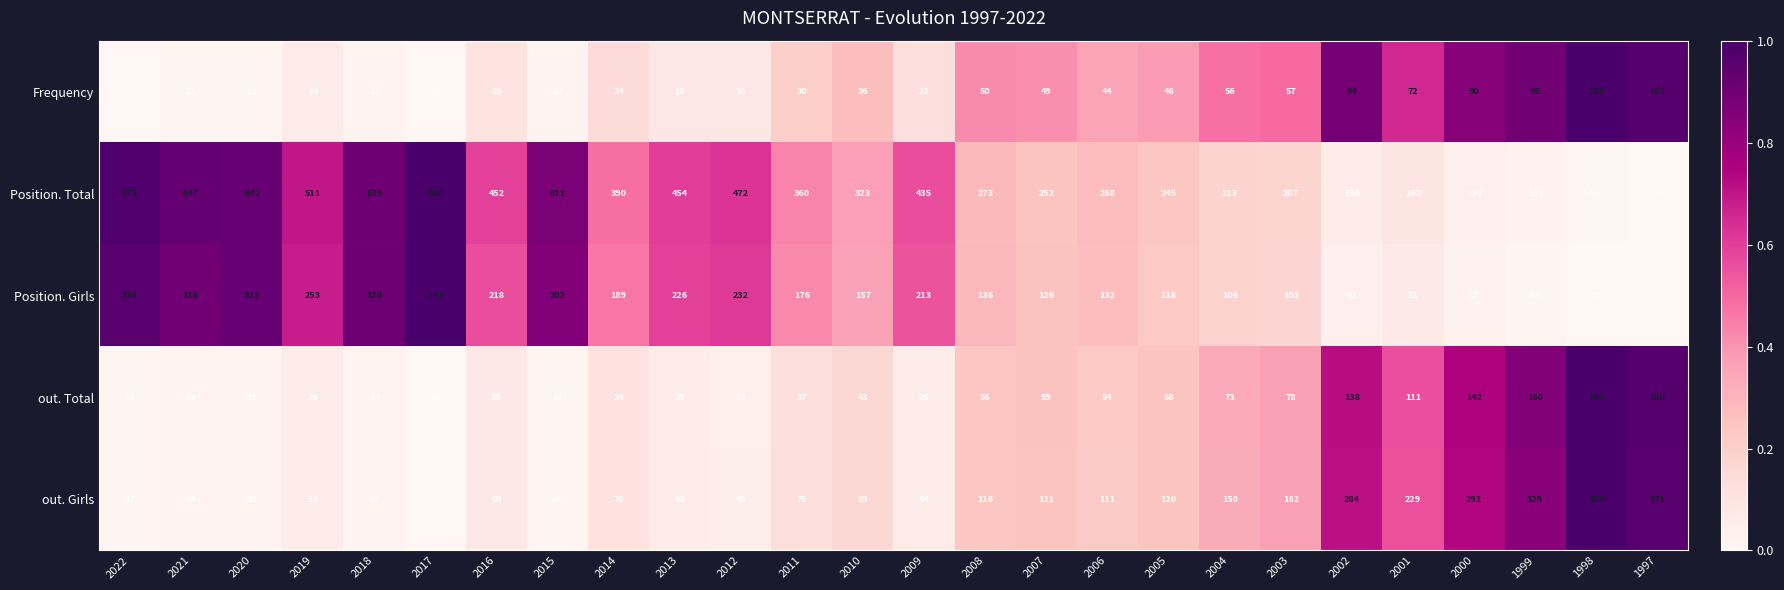

How many series are shown in this chart?

5